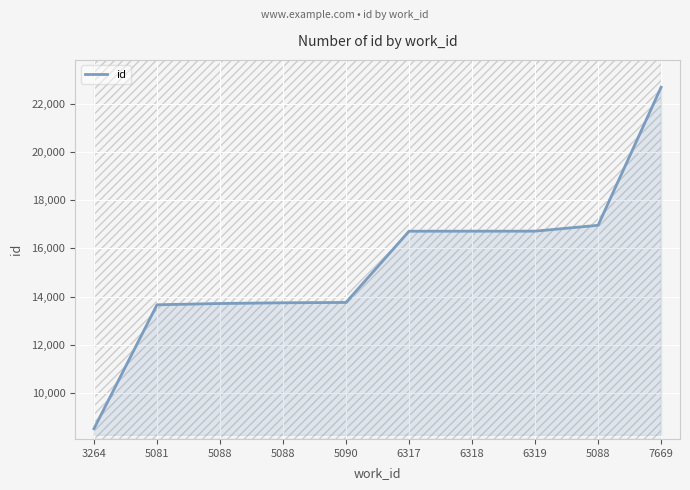

What is the sum of all values?

153199